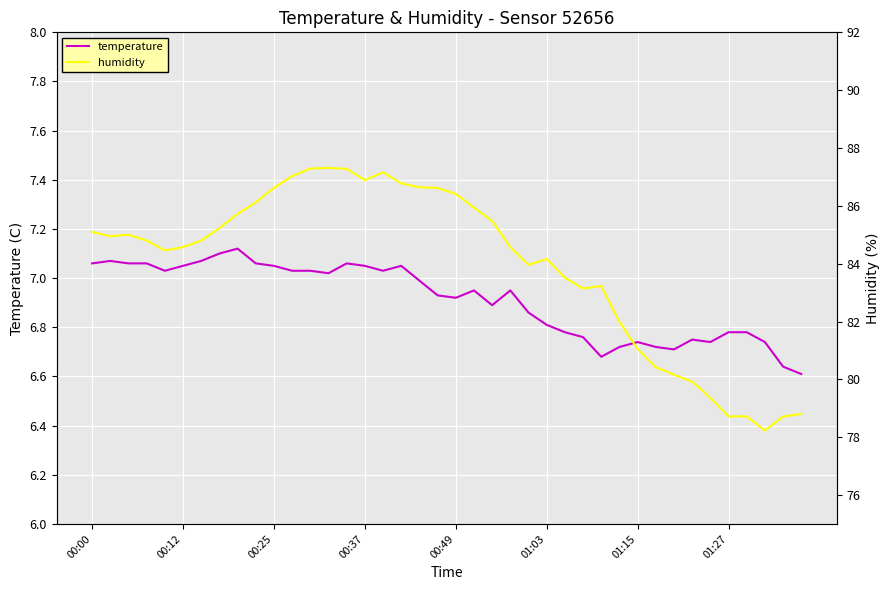

Count the number of data series in this chart.

2